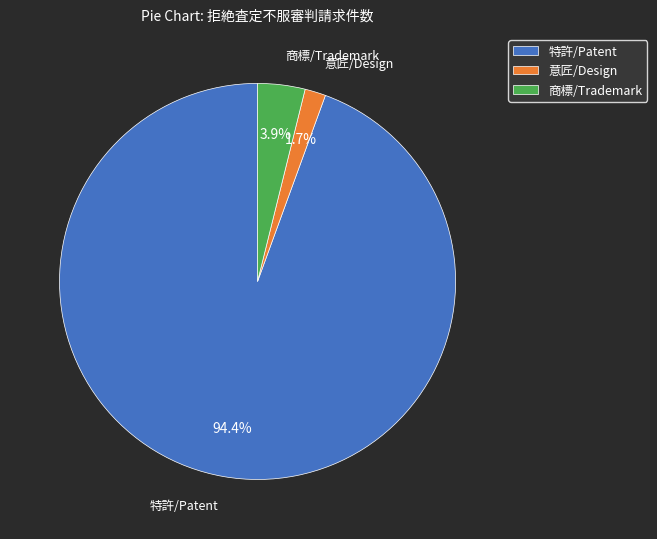

What is the smallest slice in the pie chart?

意匠/Design